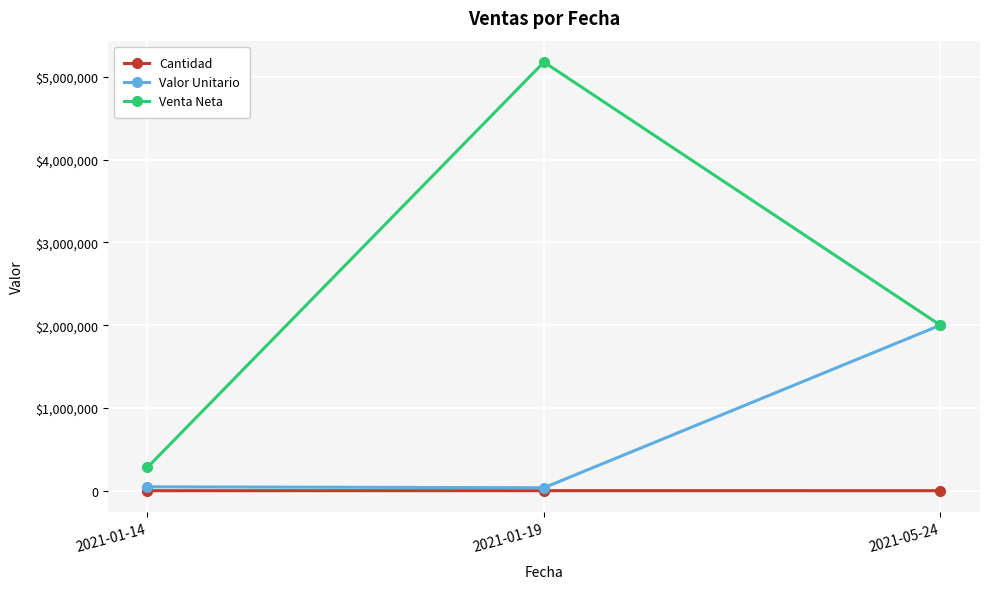

Does the chart display data point markers on the line(s)?

Yes